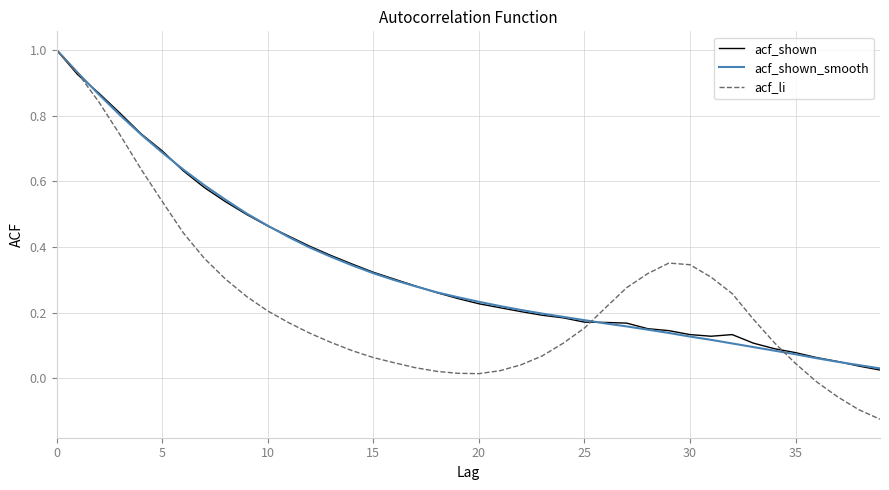

What is the greatest value displayed?

1.0